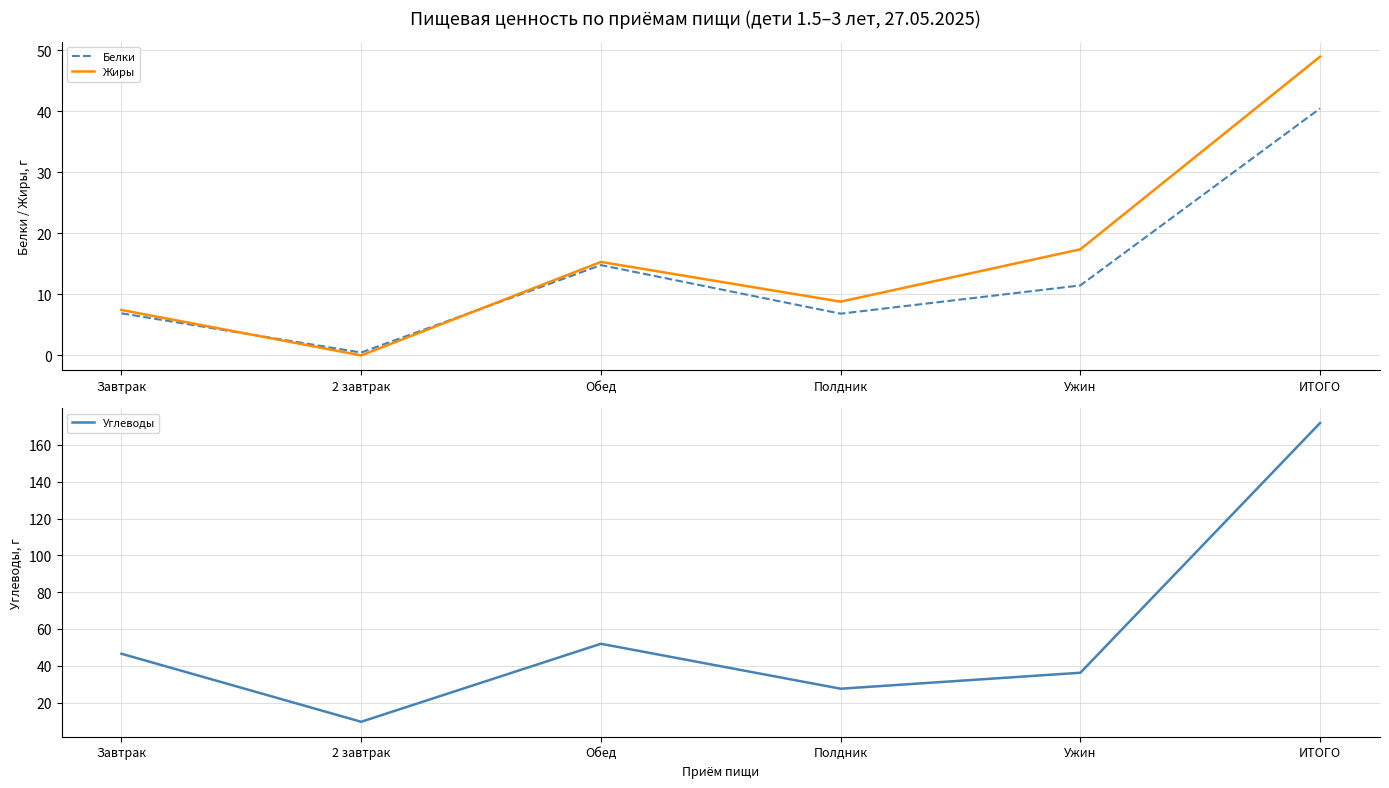

Reading right to left, extract all data points from this chart.

Белки: 40.5	11.5	6.8	14.8	0.5	6.9
Жиры: 49.0	17.4	8.8	15.3	0.0	7.5
Углеводы: 171.9	36.2	27.6	52.0	9.6	46.5